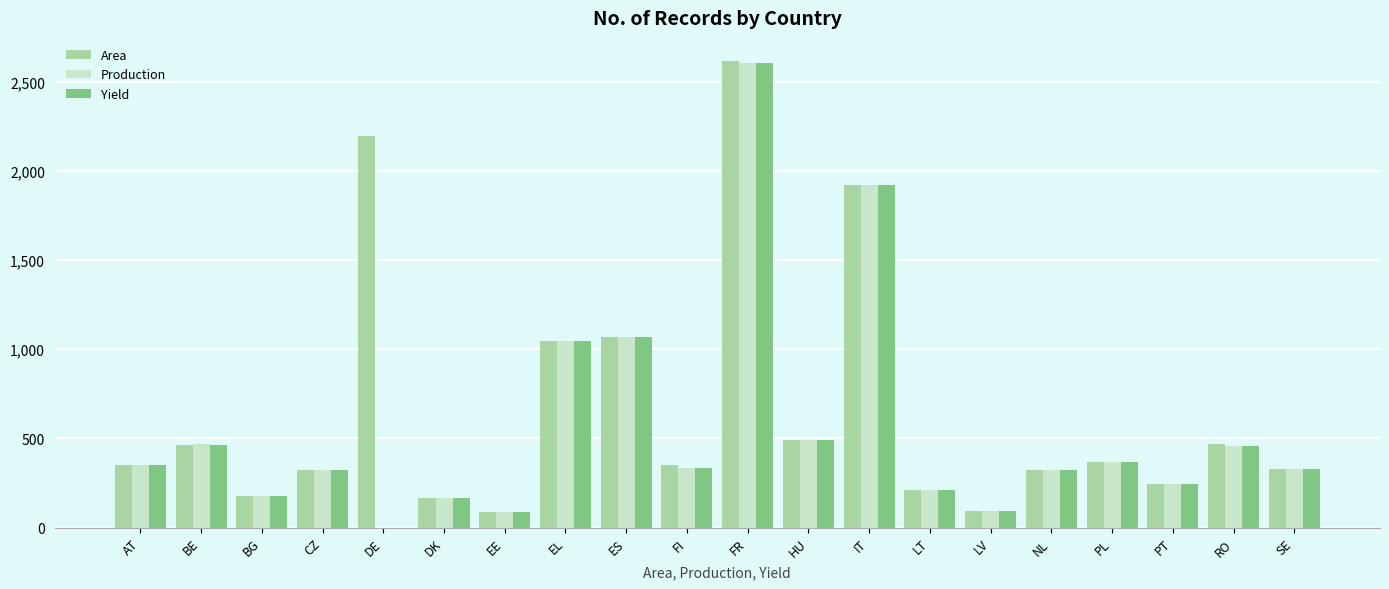

Is it true that Area equals 1047 at EL?

True